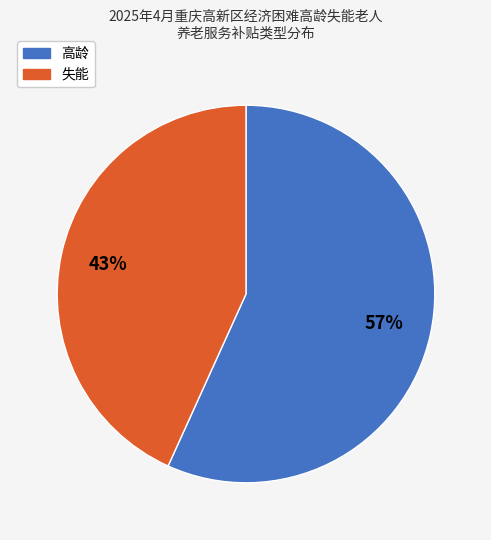

To the nearest percent, what is the average slice percentage?

50%